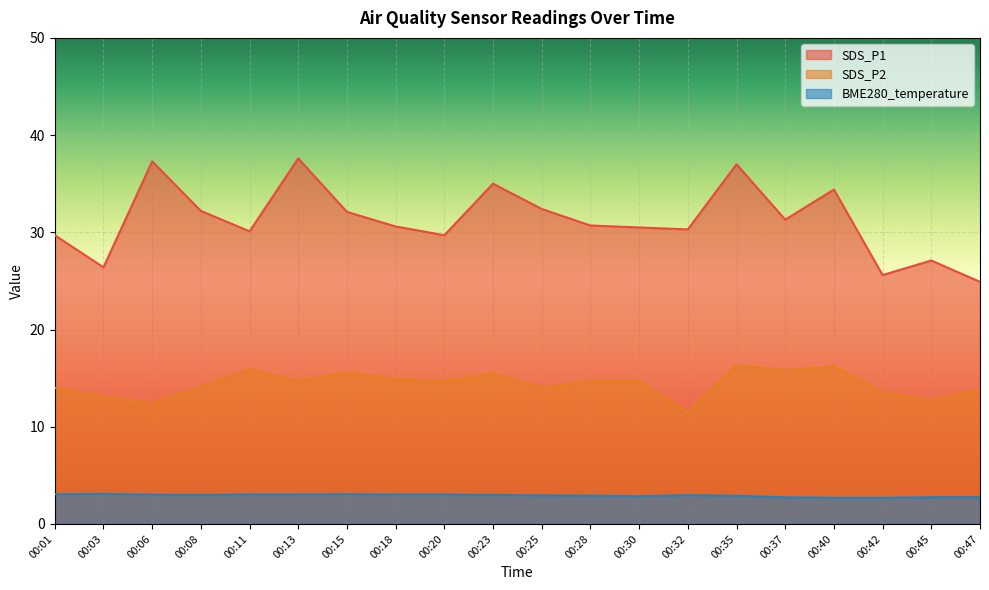

Which has a higher value, 00:35 or 00:11?

00:35